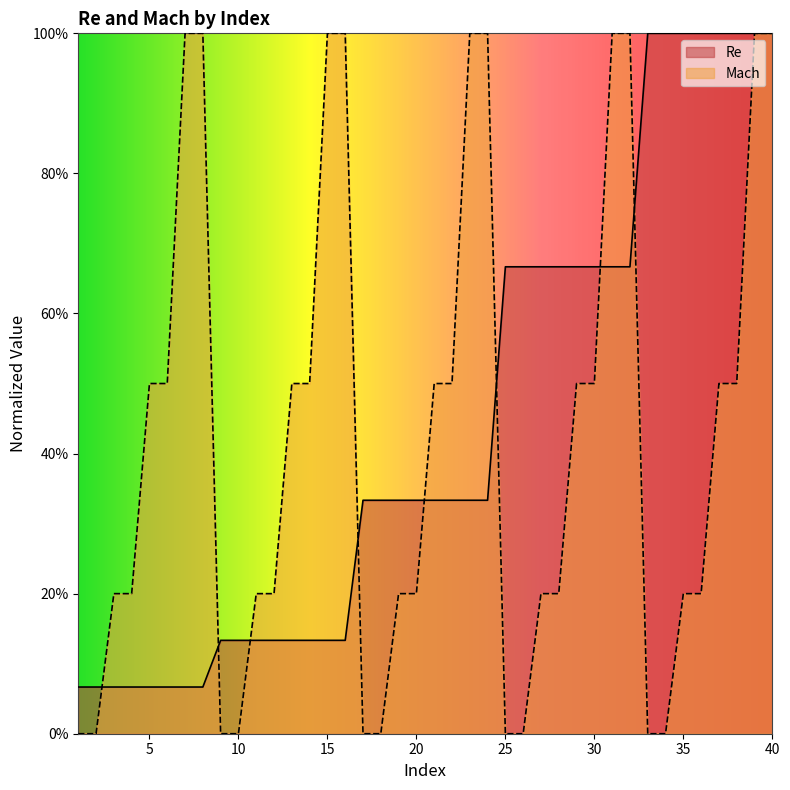

How many Mach values are between 0 and 1?

40